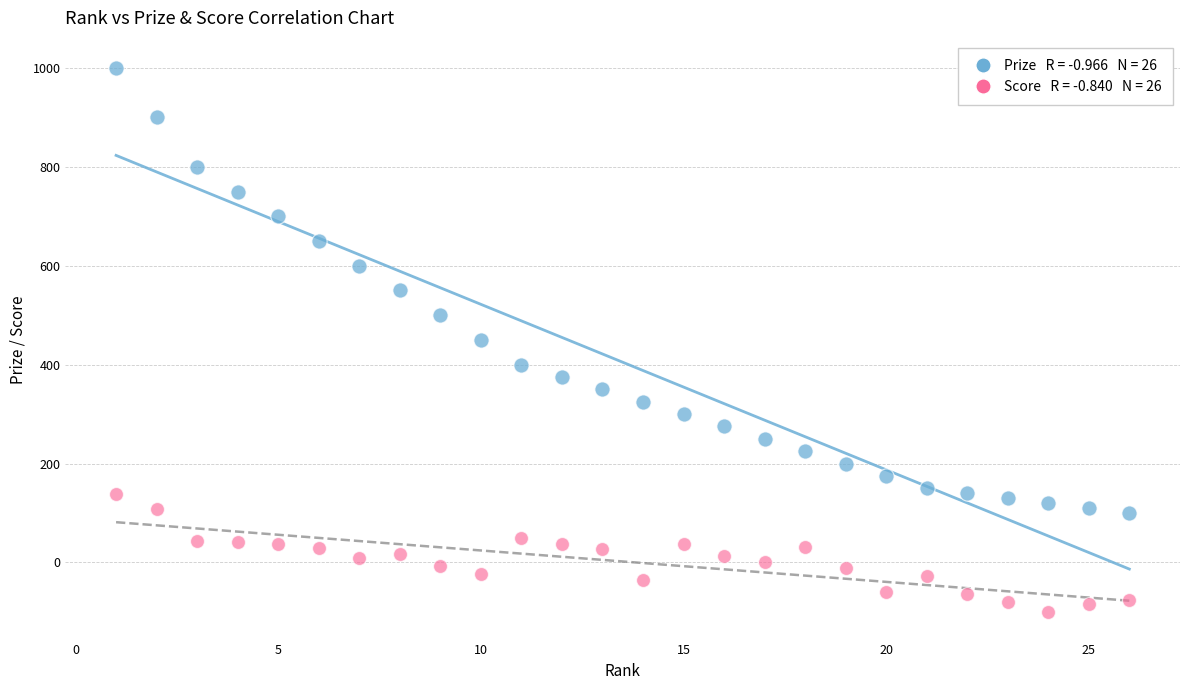

Across all data points, what is the range of Y values (max minus min)?

1101